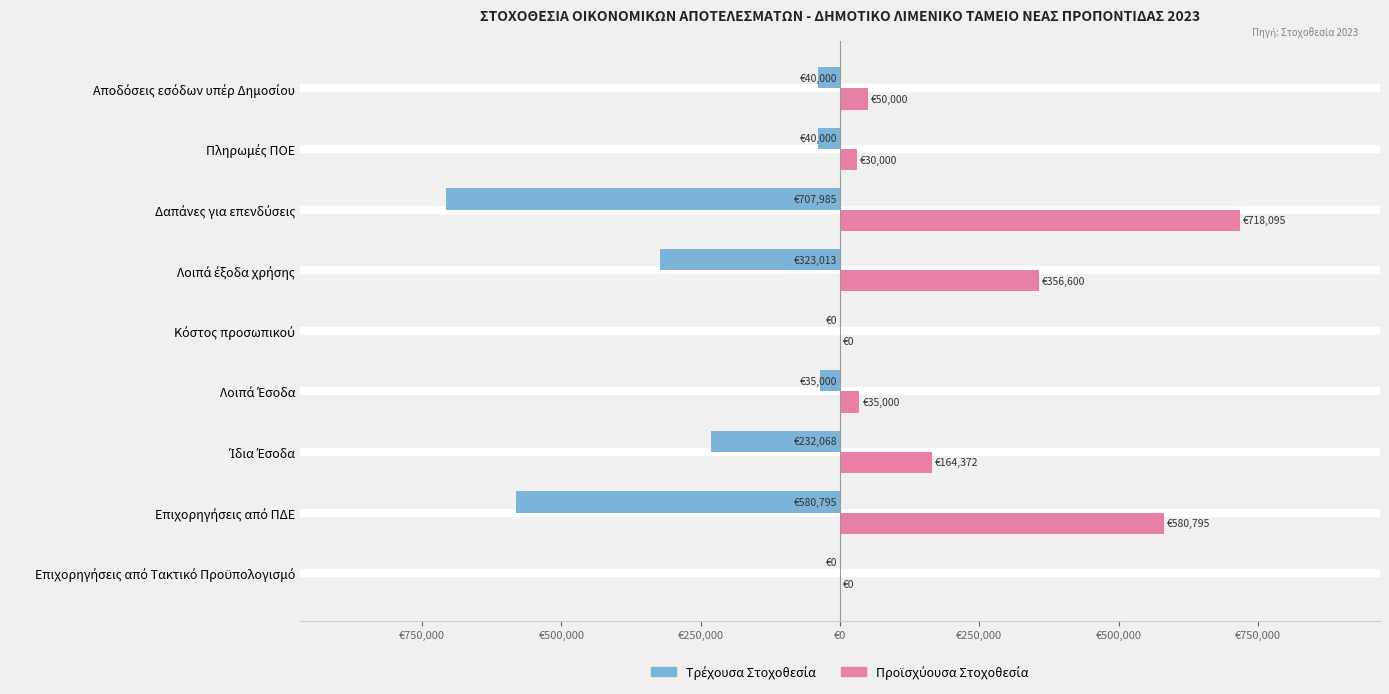

What is the minimum value for Τρέχουσα Στοχοθεσία?

-707984.9